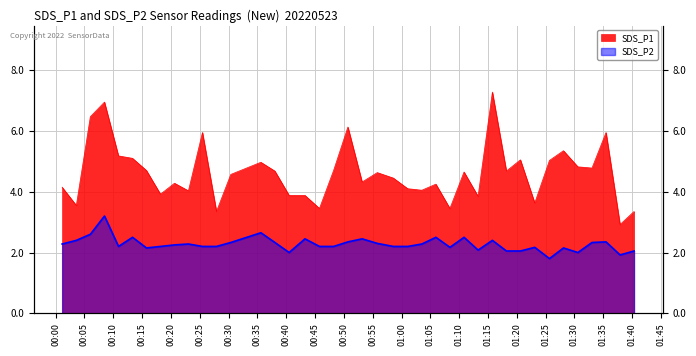

True or false: SDS_P1 and SDS_P2 cross at least once.

False